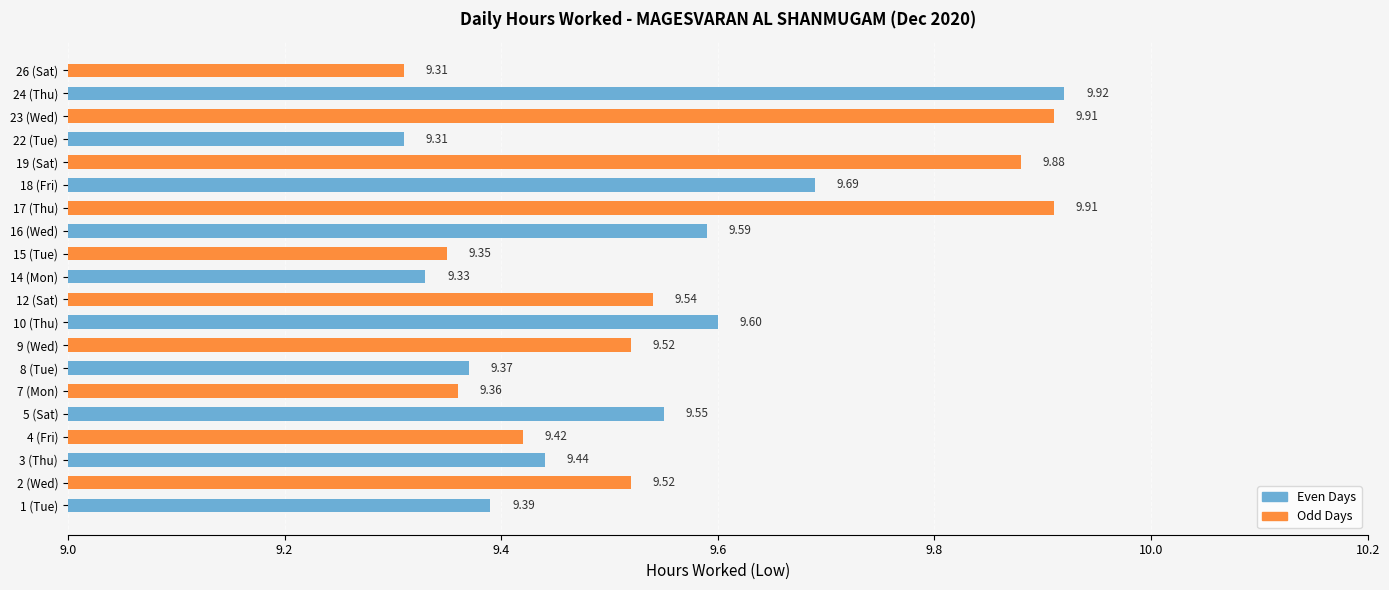

Approximately how many times larger is the value at 22 (Tue) compared to 3 (Thu)?

1.0